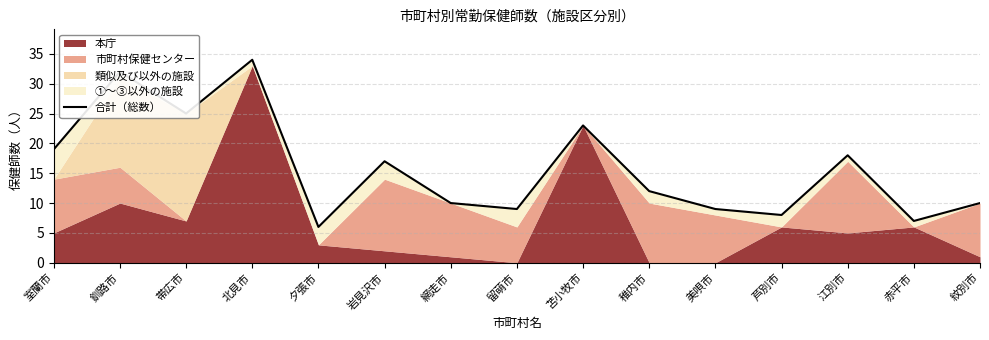

Which label corresponds to the largest value in the chart?

北見市